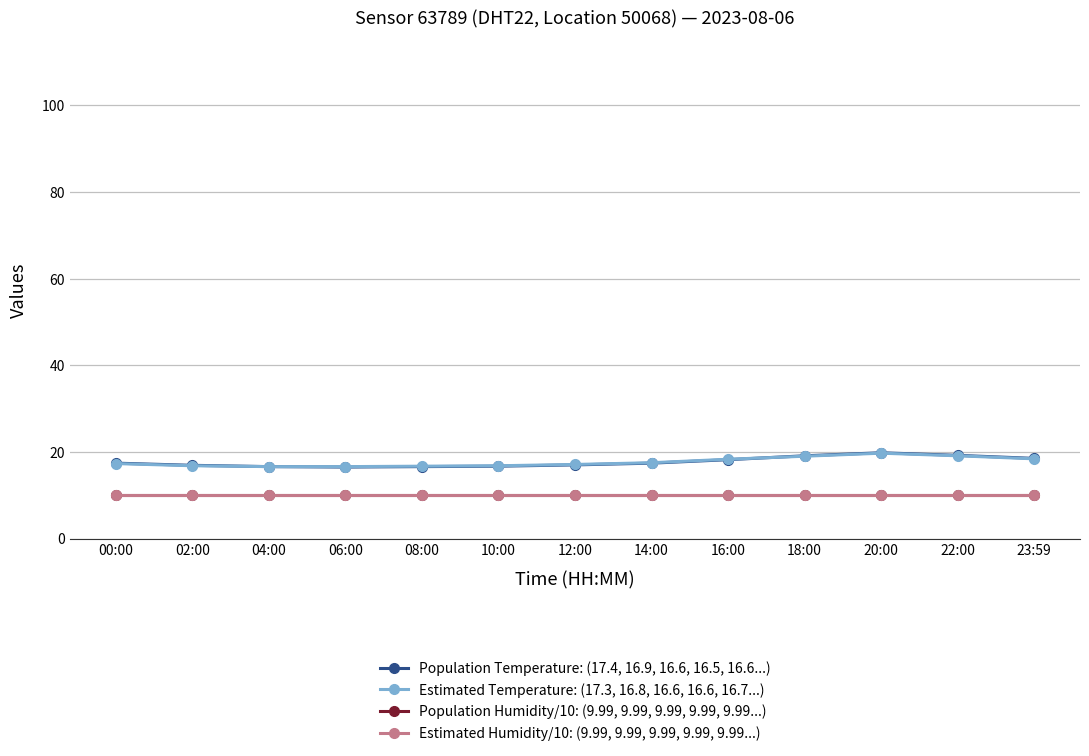

What is the difference between the Population Temperature: (17.4, 16.9, 16.6, 16.5, 16.6...) values at 20:00 and 02:00?

2.9